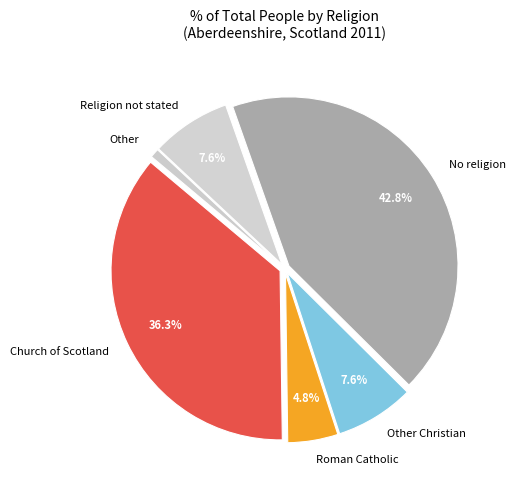

How much of the chart is everything except Church of Scotland?

63.7%